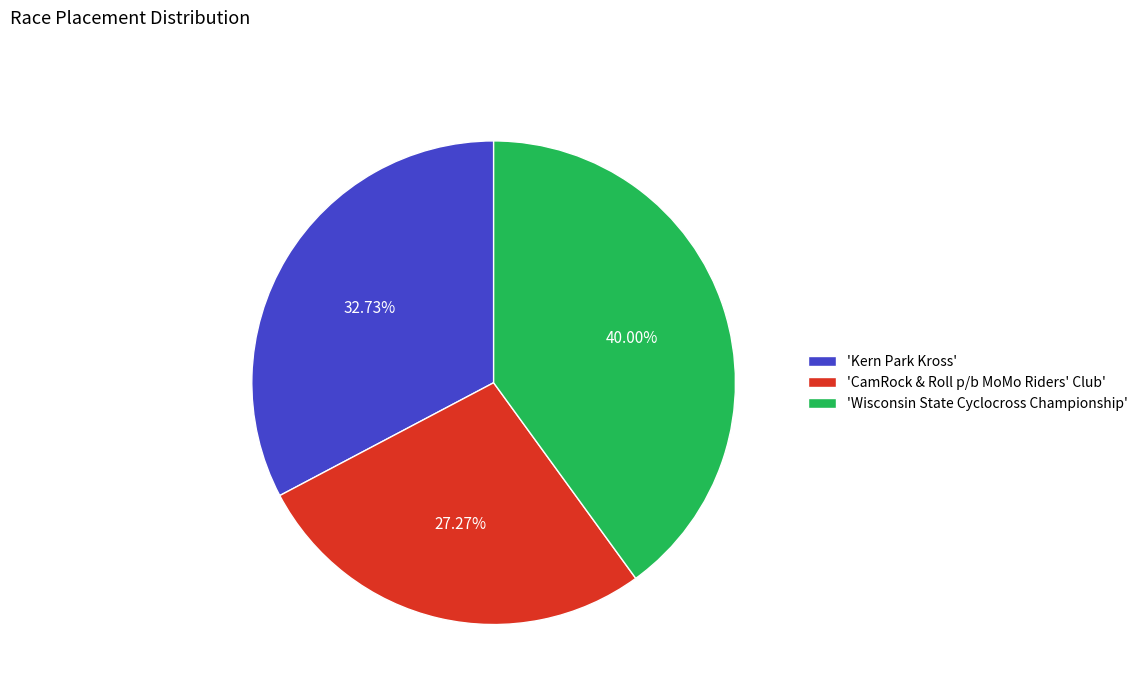

What is the smallest slice in the pie chart?

'CamRock & Roll p/b MoMo Riders' Club'